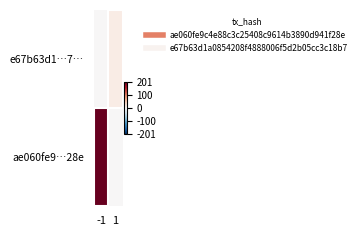

Reading left to right, what are all the values shown in this chart?

ae060fe9…28e: -1=201	1=0
e67b63d1…7…: -1=0	1=15